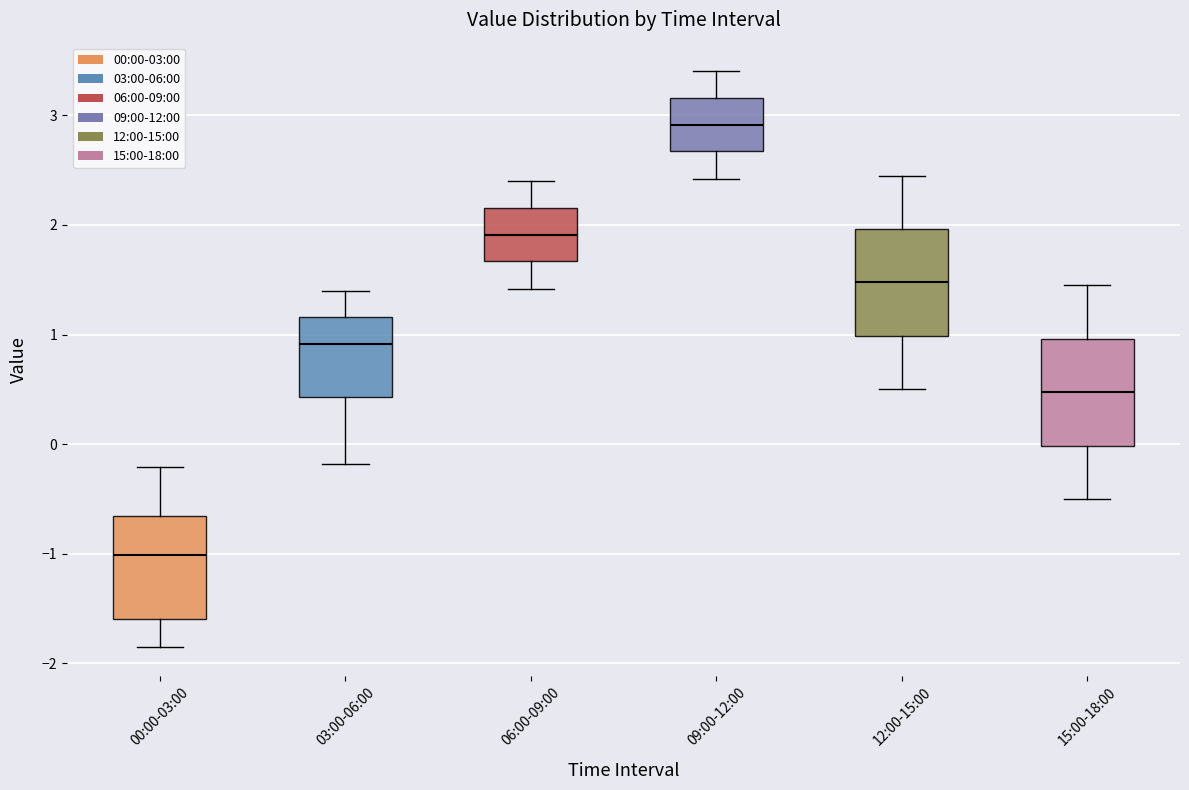

Reading left to right, read every box against the y-axis: the position of its median line, the range the box covers, and the ends of its whiskers. The values are not printed on the chart, so give them approximately, as read against the axis.

00:00-03:00: median -1.0, box -1.6 to -0.7, whiskers -1.8 to -0.2
03:00-06:00: median 0.9, box 0.4 to 1.2, whiskers -0.2 to 1.4
06:00-09:00: median 1.9, box 1.7 to 2.2, whiskers 1.4 to 2.4
09:00-12:00: median 2.9, box 2.7 to 3.2, whiskers 2.4 to 3.4
12:00-15:00: median 1.5, box 1.0 to 2.0, whiskers 0.5 to 2.5
15:00-18:00: median 0.5, box 0.0 to 1.0, whiskers -0.5 to 1.5